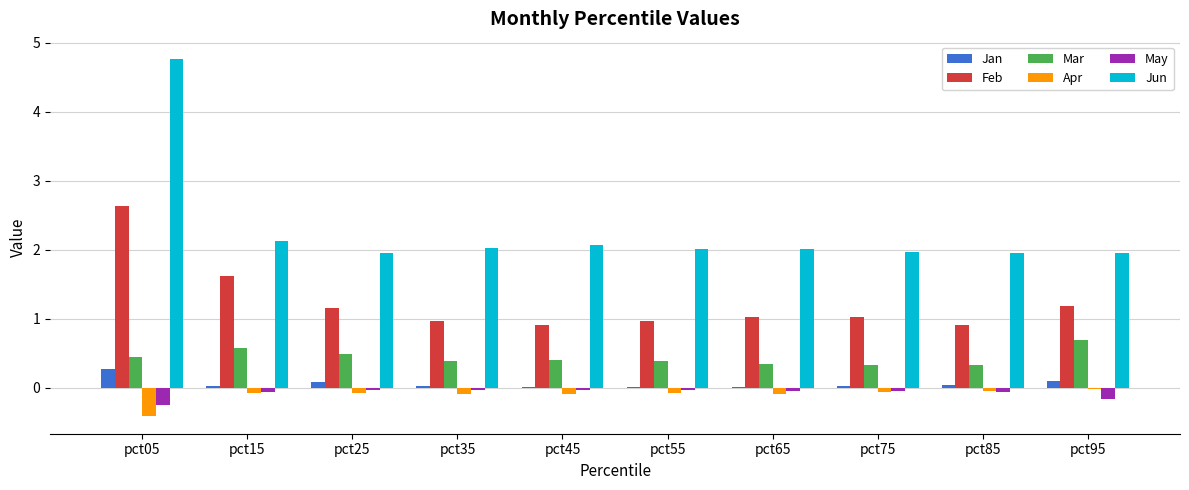

Which series has the largest total across all categories?

Jun